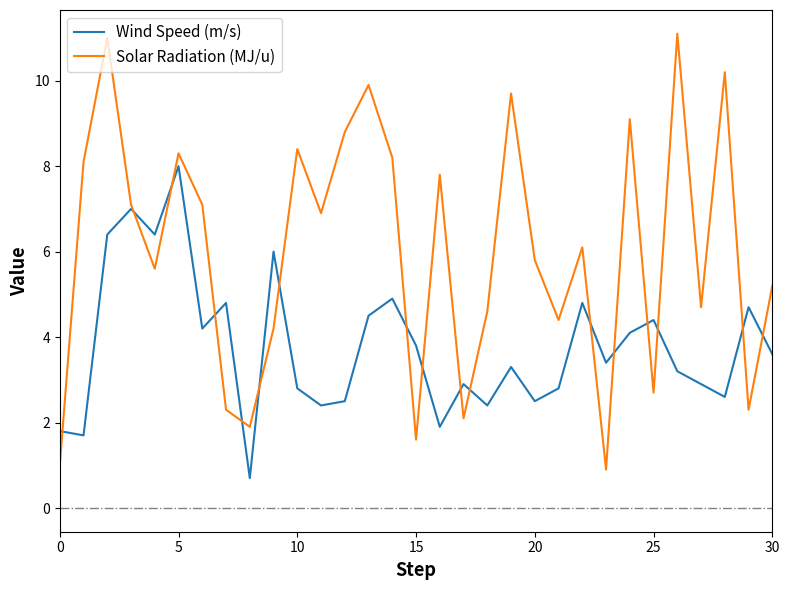

How many values in the Wind Speed (m/s) series are below 3?

13